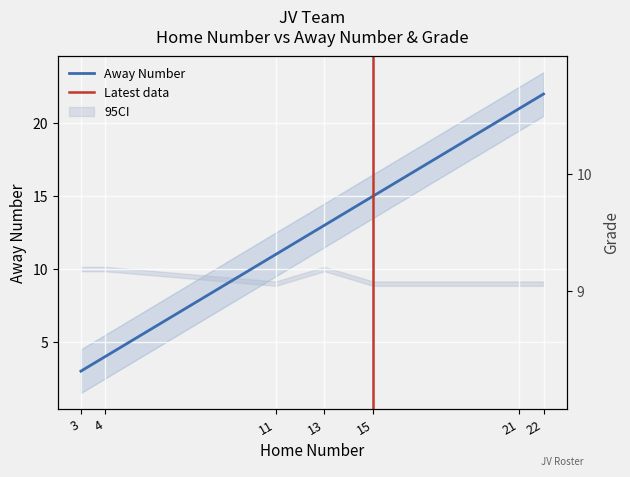

Which series has the largest total across all categories?

Away Number